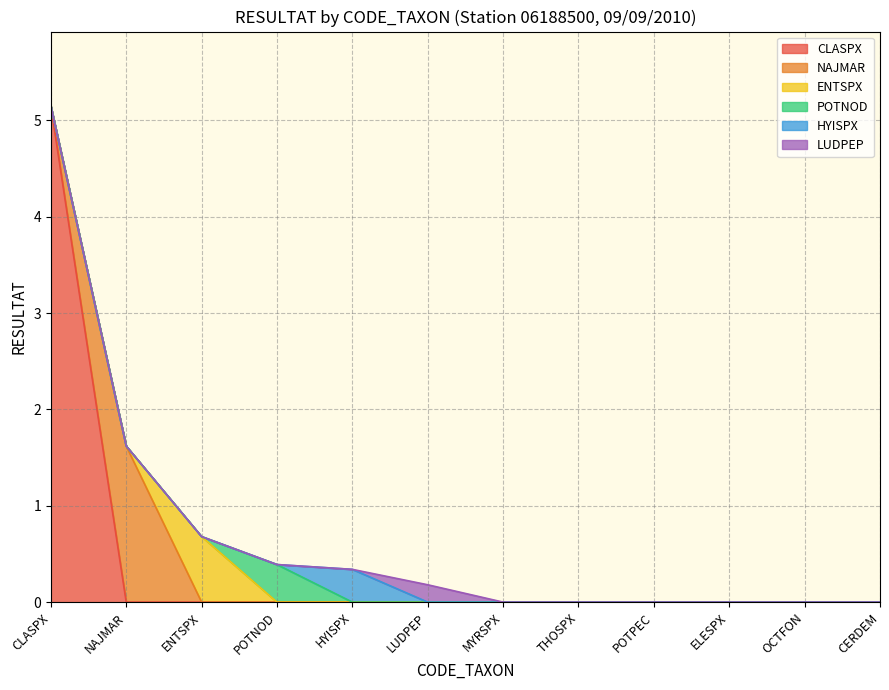

What position from the left is LUDPEP?

6